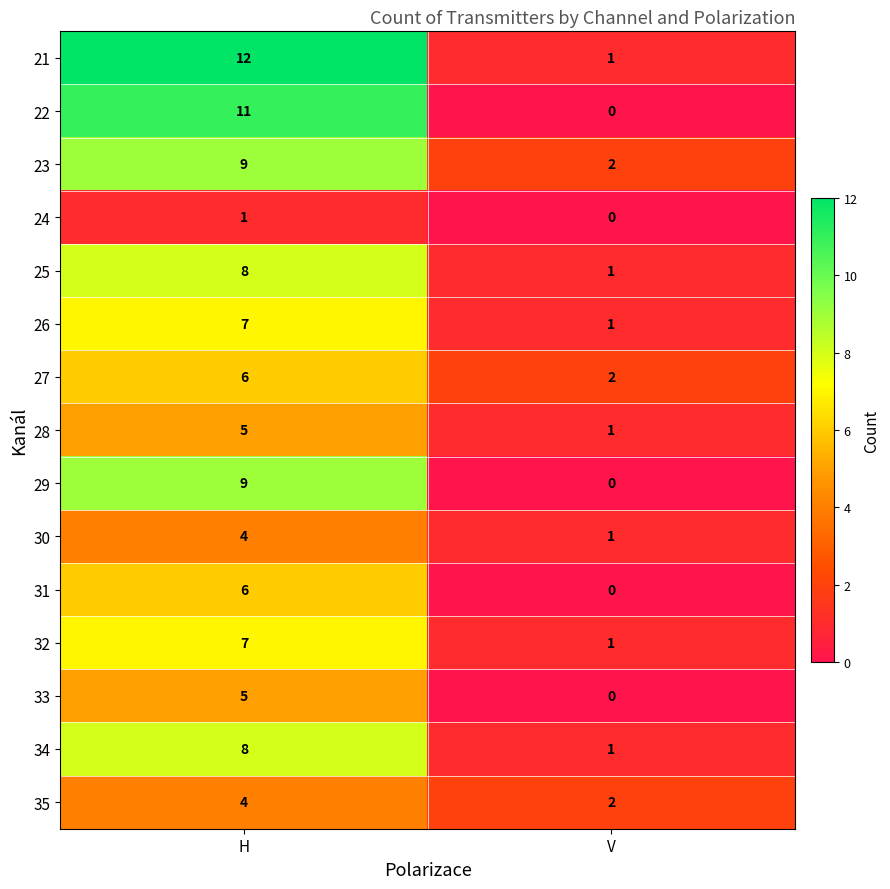

The value of 30 at V is 1. True or false?

True